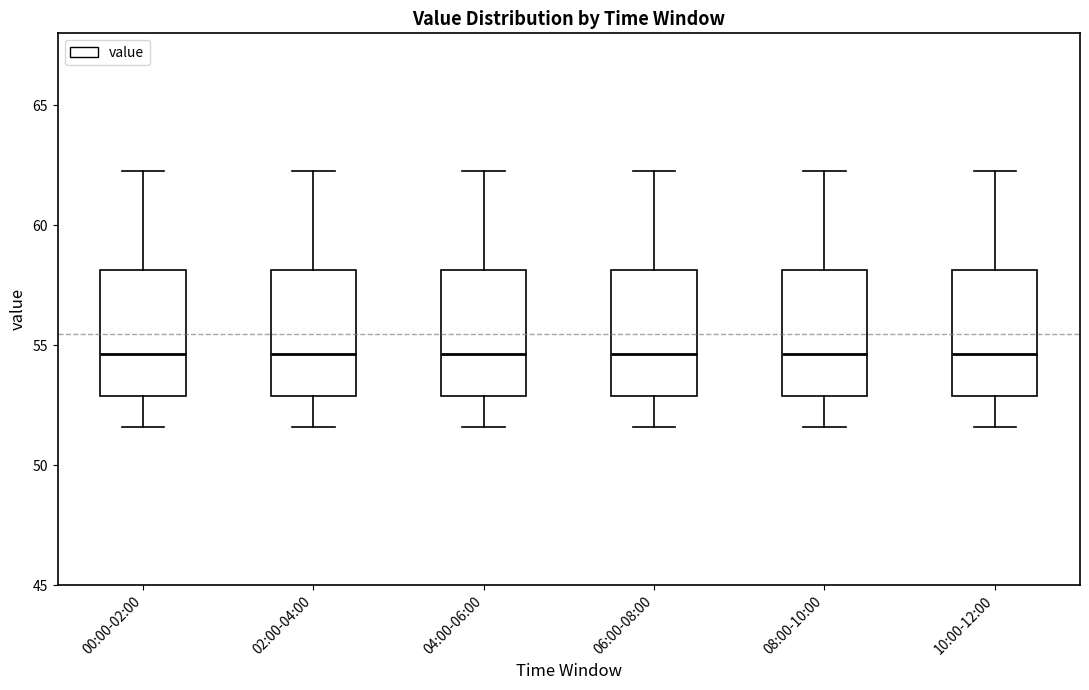

Where does the median line of the box for 08:00-10:00 sit on the y-axis? The values are not printed on the chart, so give them approximately, as read against the axis.

54.5